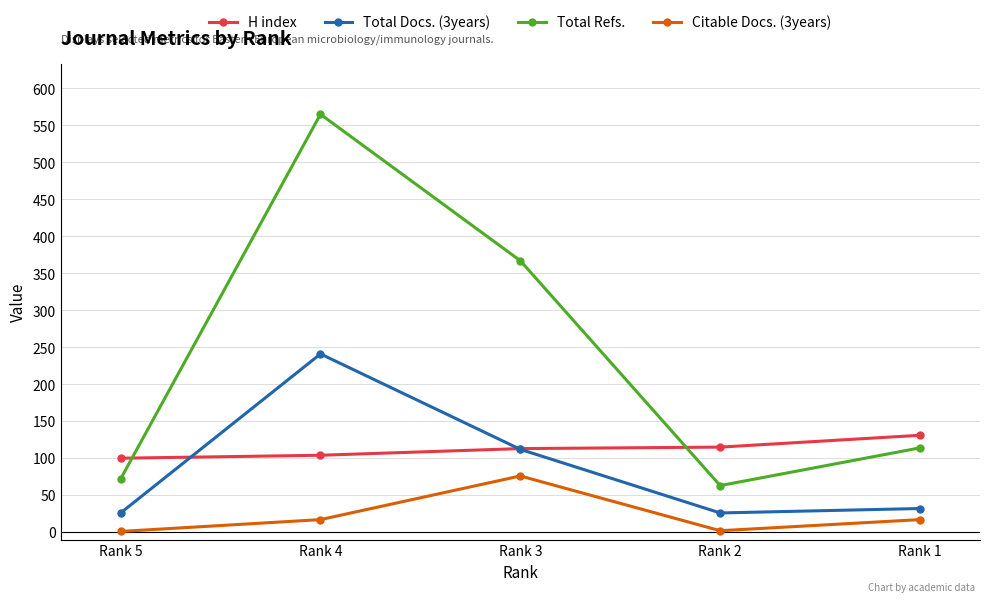

Between Rank 5 and Rank 3, which series saw the biggest shift?

Total Refs.